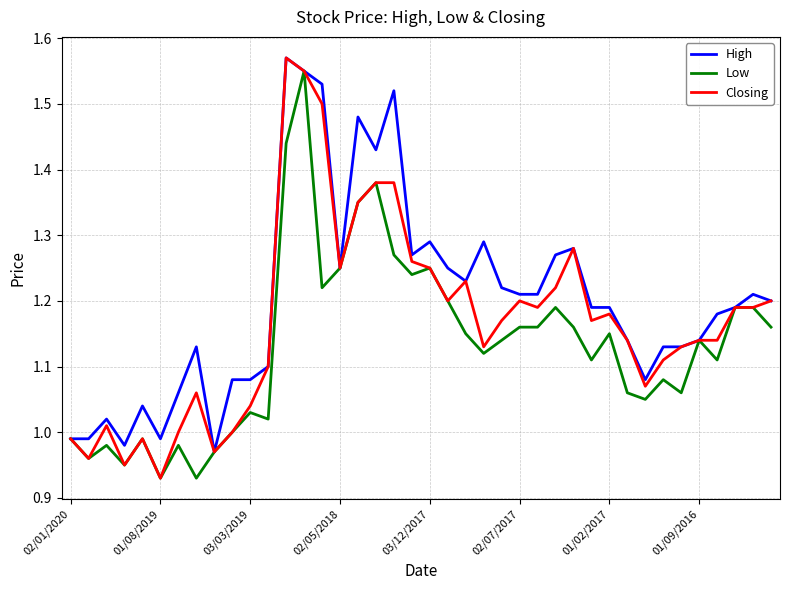

Rank the series by their average value, from highest to lowest.

High, Closing, Low